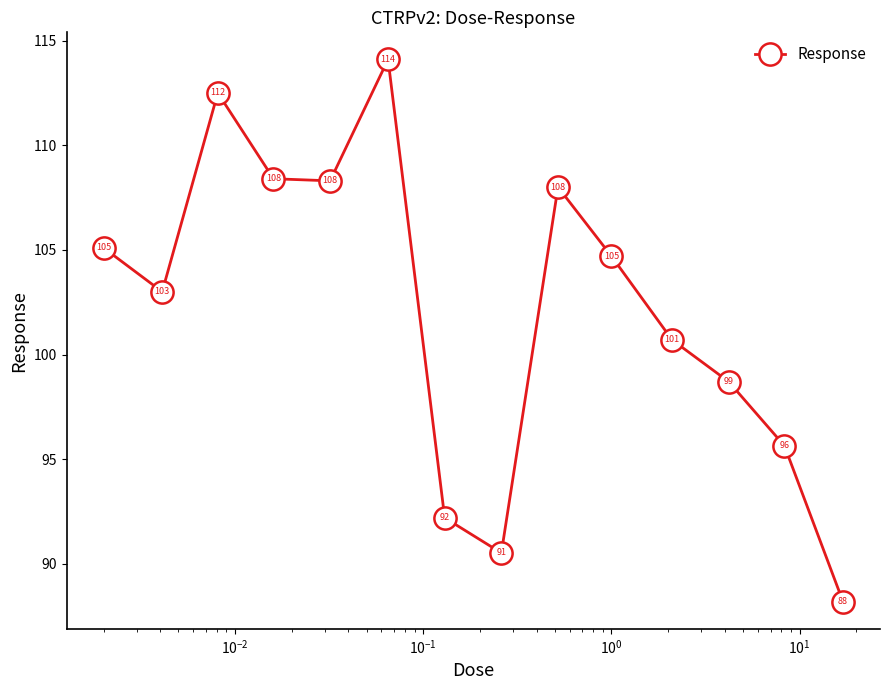

True or false: there are more than 1 points higher than both neighbors.

True